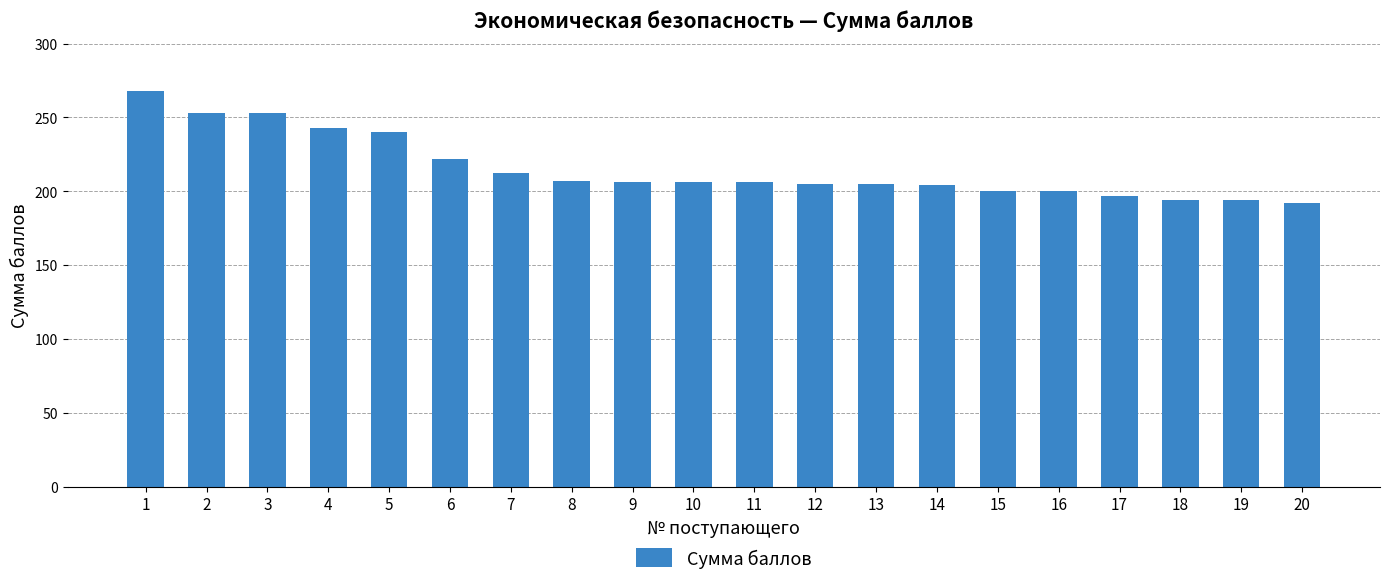

What is the minimum value shown in the chart?

192